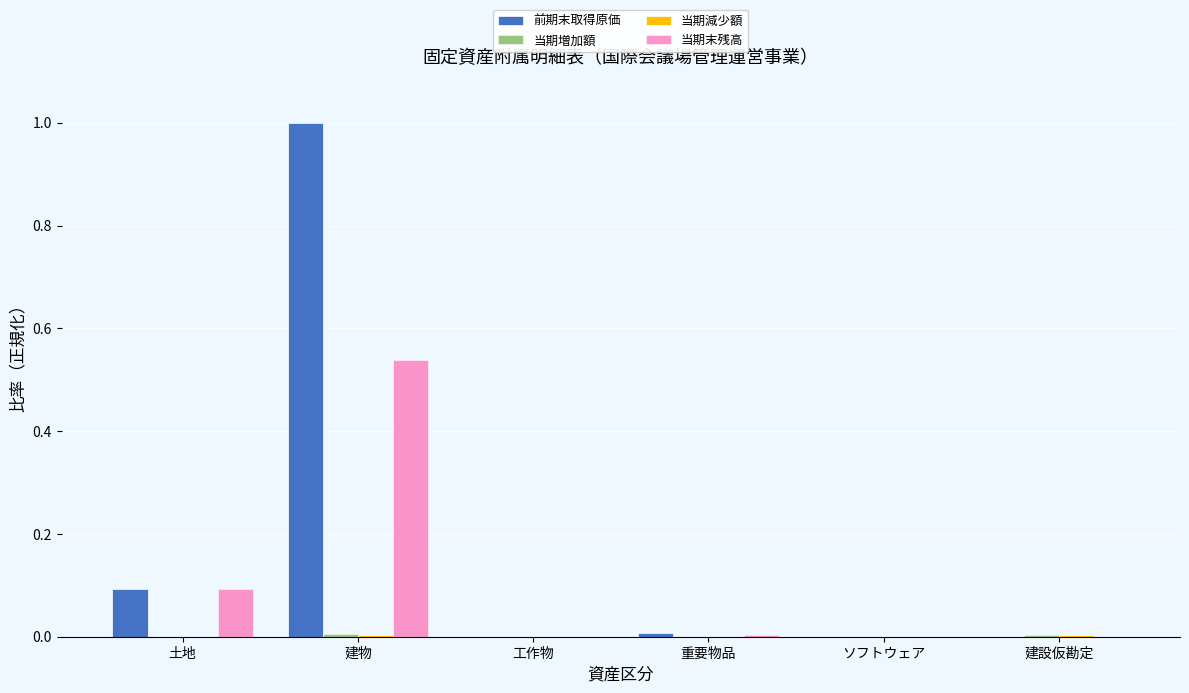

The 前期末取得原価 series shows 0.1 at 土地. True or false?

True